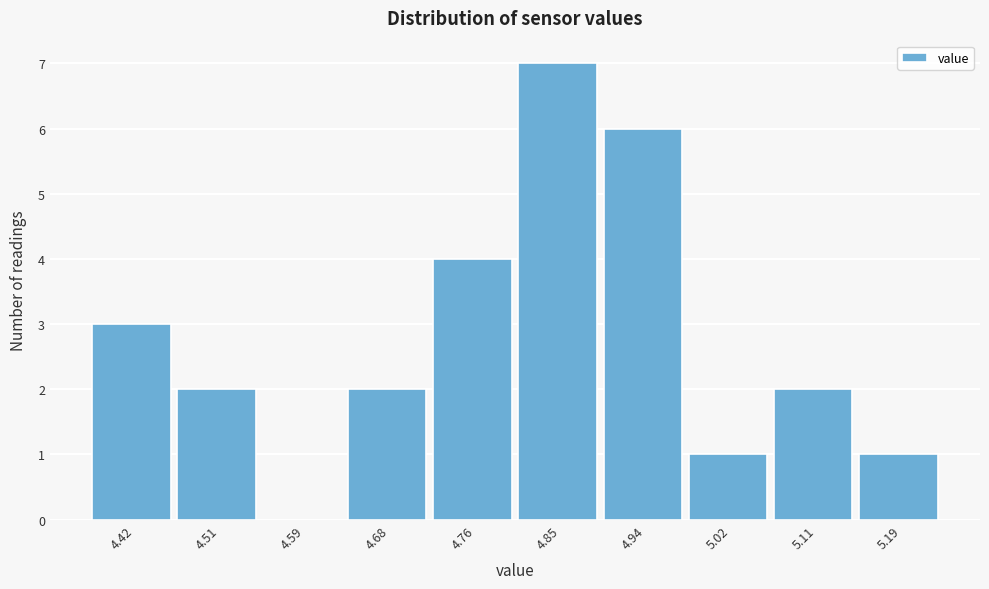

Reading left to right, extract all data points from this chart.

4.42=3	4.51=2	4.59=0	4.68=2	4.76=4	4.85=7	4.94=6	5.02=1	5.11=2	5.19=1